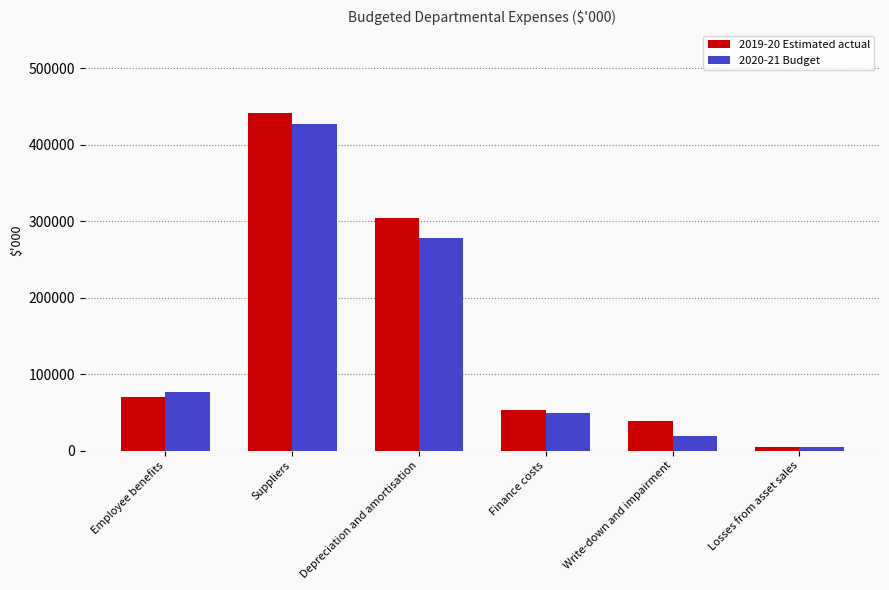

Which series changed the most between Employee benefits and Suppliers?

2019-20 Estimated actual